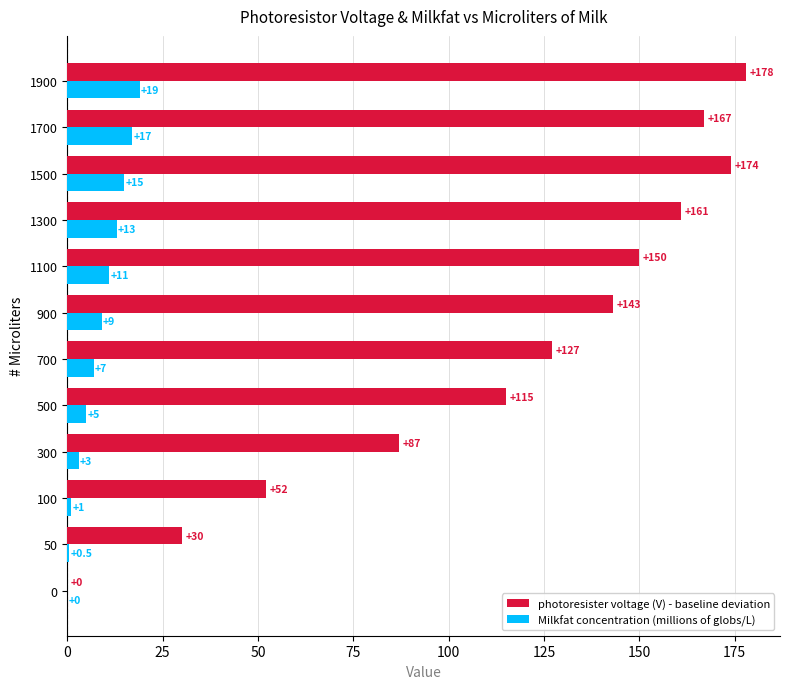

Which series has the largest total across all categories?

photoresister voltage (V) - baseline deviation